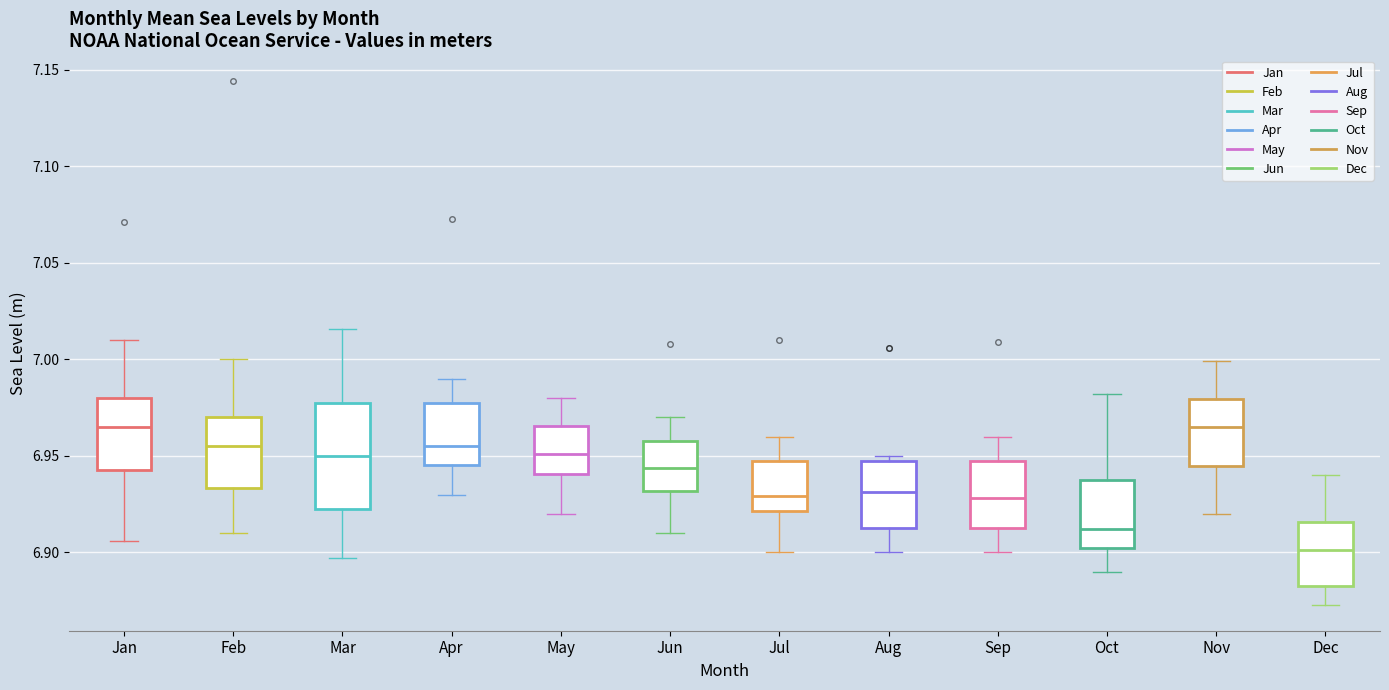

Reading left to right, transcribe this box plot: for each box, give where its median line is, the range the box spans, and where its two whiskers end, as read against the y-axis. The values are not printed on the chart, so give them approximately, as read against the axis.

Jan: median 6.965, box 6.945 to 6.980, whiskers 6.905 to 7.010
Feb: median 6.955, box 6.935 to 6.970, whiskers 6.910 to 7.000
Mar: median 6.950, box 6.925 to 6.980, whiskers 6.895 to 7.015
Apr: median 6.955, box 6.945 to 6.980, whiskers 6.930 to 6.990
May: median 6.950, box 6.940 to 6.965, whiskers 6.920 to 6.980
Jun: median 6.945, box 6.930 to 6.960, whiskers 6.910 to 6.970
Jul: median 6.930, box 6.920 to 6.950, whiskers 6.900 to 6.960
Aug: median 6.930, box 6.915 to 6.950, whiskers 6.900 to 6.950 (just above the box's upper edge)
Sep: median 6.930, box 6.915 to 6.950, whiskers 6.900 to 6.960
Oct: median 6.910, box 6.905 to 6.940, whiskers 6.890 to 6.980
Nov: median 6.965, box 6.945 to 6.980, whiskers 6.920 to 7.000
Dec: median 6.900, box 6.885 to 6.915, whiskers 6.875 to 6.940